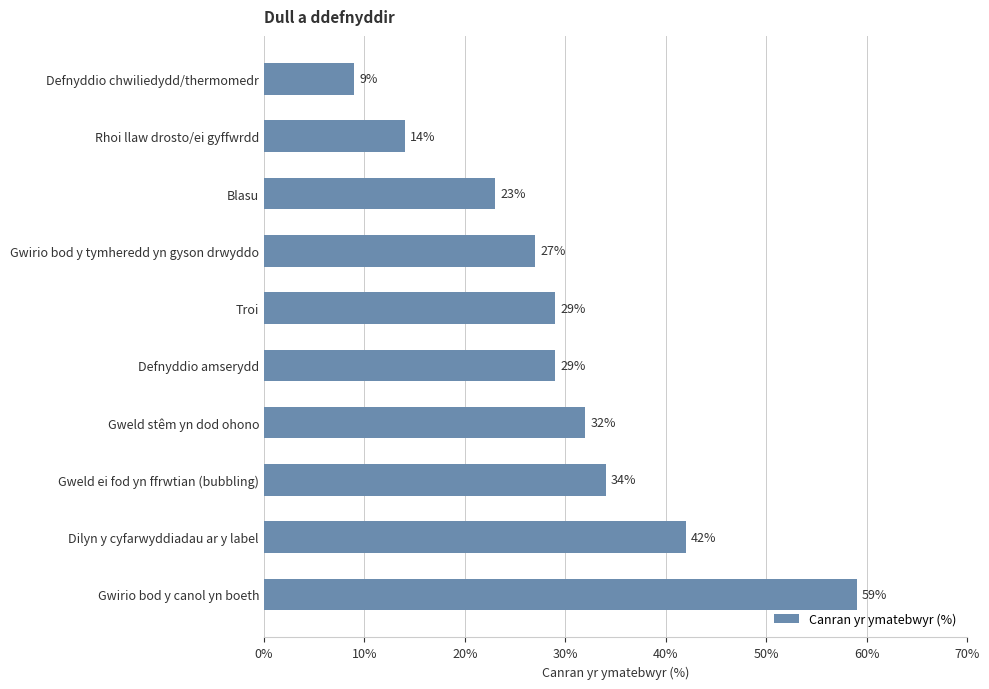

At which category does the chart reach its minimum across all series?

Defnyddio chwiliedydd/thermomedr